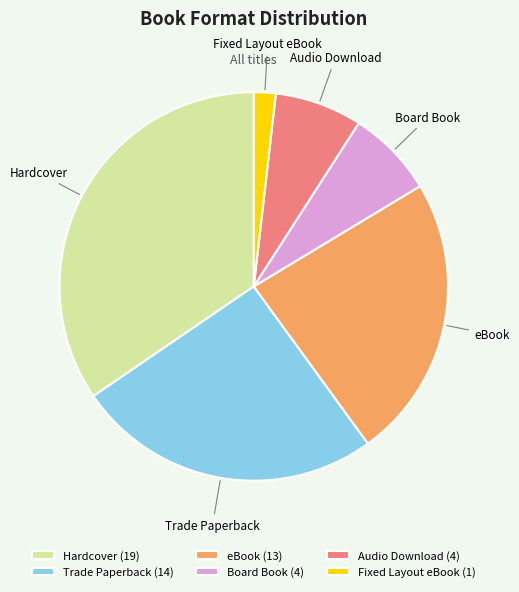

Combined, do Audio Download and Fixed Layout eBook account for over 50%?

No